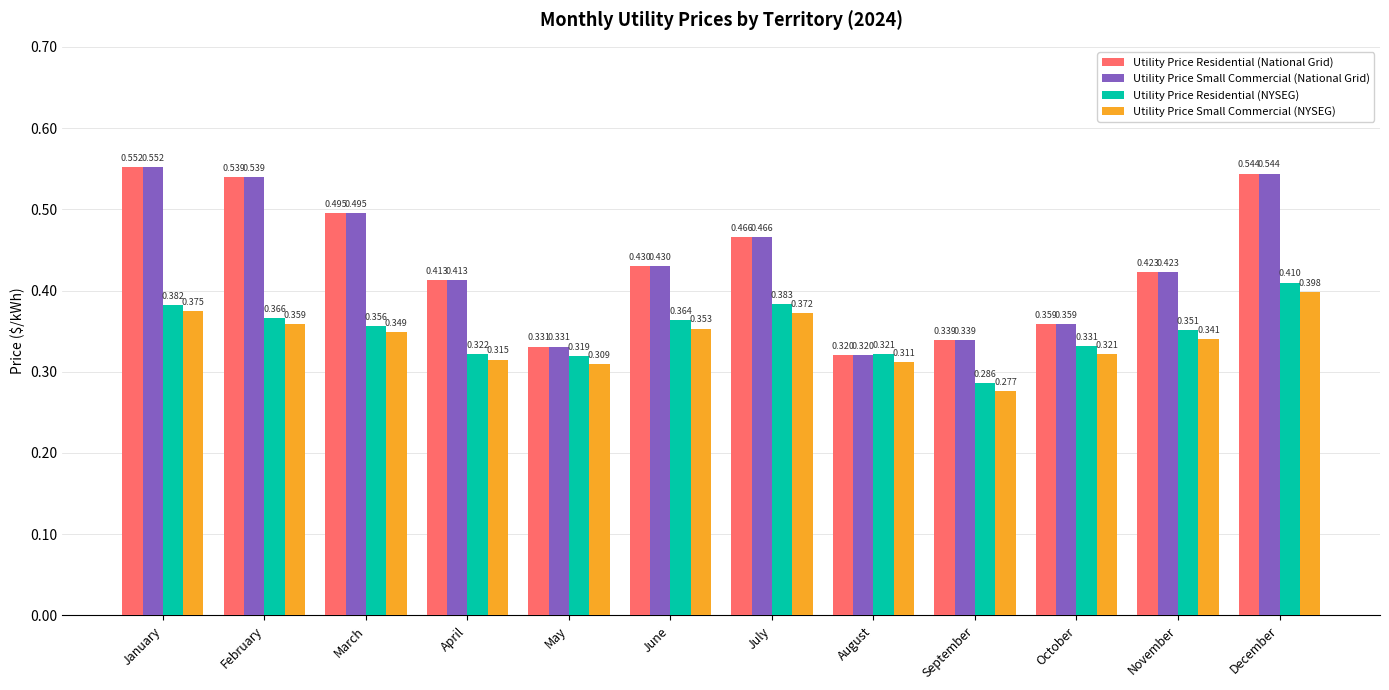

Which category has the lowest value across all series?

September